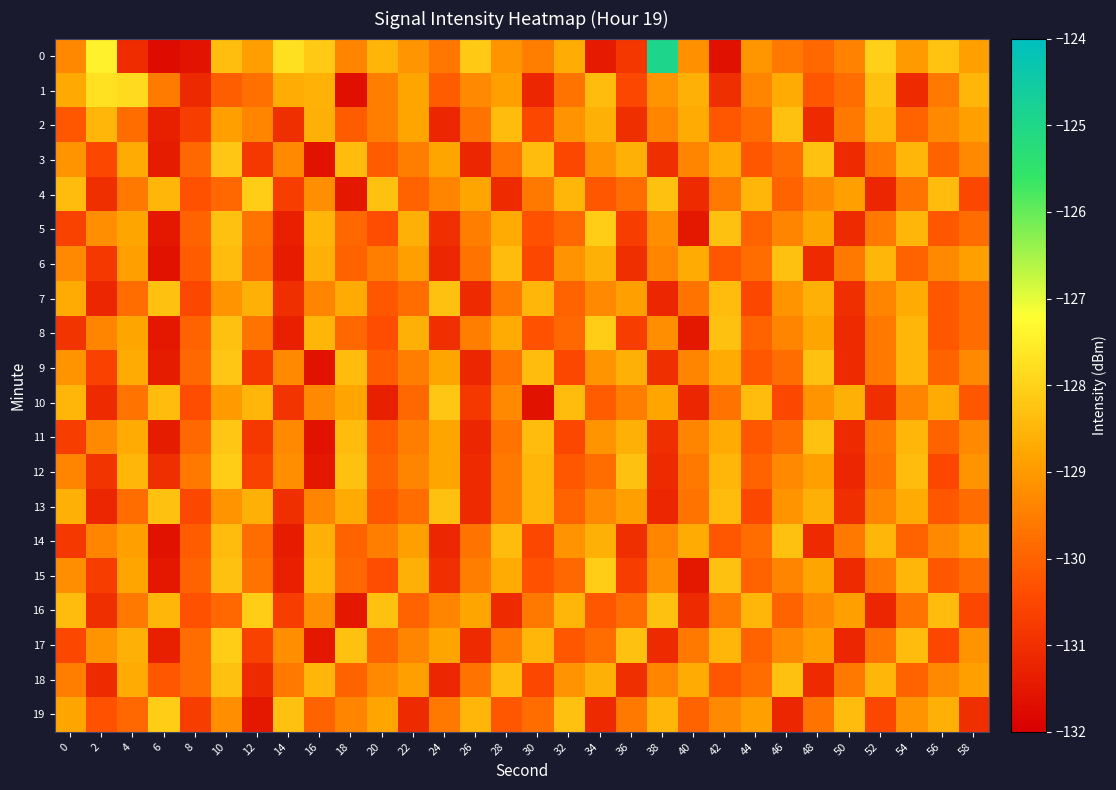

Reading left to right, list all the values displayed in this chart.

0: 0=-129.3	2=-127.4	4=-131.1	6=-131.7	8=-131.6	10=-128.4	12=-128.9	14=-127.7	16=-128.2	18=-129.4	20=-128.5	22=-129.1	24=-129.6	26=-128.2	28=-129.1	30=-129.5	32=-128.7	34=-131.4	36=-130.8	38=-124.9	40=-129.2	42=-131.6	44=-129.1	46=-129.6	48=-129.9	50=-129.4	52=-128.0	54=-129.0	56=-128.3	58=-128.9
1: 0=-128.7	2=-127.7	4=-127.9	6=-129.6	8=-131.1	10=-130.1	12=-129.8	14=-128.7	16=-128.6	18=-131.7	20=-129.5	22=-128.8	24=-130.1	26=-129.3	28=-128.9	30=-131.2	32=-129.7	34=-128.4	36=-130.5	38=-129.1	40=-128.6	42=-131.0	44=-129.4	46=-128.7	48=-130.2	50=-129.8	52=-128.3	54=-131.1	56=-129.6	58=-128.5
2: 0=-130.2	2=-128.5	4=-129.8	6=-131.3	8=-130.7	10=-128.9	12=-129.4	14=-131.0	16=-128.6	18=-130.1	20=-129.5	22=-128.8	24=-131.2	26=-129.7	28=-128.4	30=-130.5	32=-129.1	34=-128.6	36=-131.0	38=-129.4	40=-128.7	42=-130.2	44=-129.8	46=-128.3	48=-131.1	50=-129.6	52=-128.5	54=-130.0	56=-129.3	58=-128.9
3: 0=-129.1	2=-130.5	4=-128.7	6=-131.4	8=-129.9	10=-128.2	12=-130.8	14=-129.3	16=-131.6	18=-128.4	20=-130.1	22=-129.5	24=-128.8	26=-131.2	28=-129.7	30=-128.4	32=-130.5	34=-129.1	36=-128.6	38=-131.0	40=-129.4	42=-128.7	44=-130.2	46=-129.8	48=-128.3	50=-131.1	52=-129.6	54=-128.5	56=-130.0	58=-129.3
4: 0=-128.4	2=-131.0	4=-129.6	6=-128.5	8=-130.3	10=-129.9	12=-128.1	14=-130.7	16=-129.2	18=-131.5	20=-128.3	22=-130.0	24=-129.4	26=-128.8	28=-131.1	30=-129.6	32=-128.5	34=-130.2	36=-129.8	38=-128.3	40=-131.1	42=-129.6	44=-128.5	46=-130.0	48=-129.3	50=-128.9	52=-131.2	54=-129.7	56=-128.4	58=-130.5
5: 0=-130.6	2=-129.2	4=-128.8	6=-131.5	8=-130.0	10=-128.3	12=-129.7	14=-131.3	16=-128.5	18=-129.9	20=-130.4	22=-128.6	24=-131.0	26=-129.5	28=-128.7	30=-130.3	32=-129.9	34=-128.1	36=-130.7	38=-129.2	40=-131.5	42=-128.3	44=-130.0	46=-129.4	48=-128.8	50=-131.1	52=-129.6	54=-128.5	56=-130.2	58=-129.8
6: 0=-129.3	2=-130.8	4=-128.9	6=-131.6	8=-130.1	10=-128.4	12=-129.8	14=-131.4	16=-128.6	18=-130.0	20=-129.5	22=-128.9	24=-131.2	26=-129.7	28=-128.4	30=-130.5	32=-129.1	34=-128.6	36=-131.0	38=-129.4	40=-128.7	42=-130.2	44=-129.8	46=-128.3	48=-131.1	50=-129.6	52=-128.5	54=-130.0	56=-129.3	58=-128.9
7: 0=-128.7	2=-131.2	4=-129.8	6=-128.3	8=-130.5	10=-129.1	12=-128.6	14=-131.0	16=-129.4	18=-128.7	20=-130.2	22=-129.8	24=-128.3	26=-131.1	28=-129.6	30=-128.5	32=-130.0	34=-129.3	36=-128.9	38=-131.2	40=-129.7	42=-128.4	44=-130.5	46=-129.1	48=-128.6	50=-131.0	52=-129.4	54=-128.7	56=-130.2	58=-129.8
8: 0=-130.9	2=-129.4	4=-128.8	6=-131.5	8=-130.0	10=-128.3	12=-129.7	14=-131.3	16=-128.5	18=-129.9	20=-130.4	22=-128.6	24=-131.0	26=-129.5	28=-128.7	30=-130.3	32=-129.9	34=-128.1	36=-130.7	38=-129.2	40=-131.5	42=-128.3	44=-130.0	46=-129.4	48=-128.8	50=-131.1	52=-129.6	54=-128.5	56=-130.2	58=-129.8
9: 0=-129.1	2=-130.6	4=-128.7	6=-131.4	8=-129.9	10=-128.2	12=-130.8	14=-129.3	16=-131.6	18=-128.4	20=-130.1	22=-129.5	24=-128.8	26=-131.2	28=-129.7	30=-128.4	32=-130.5	34=-129.1	36=-128.6	38=-131.0	40=-129.4	42=-128.7	44=-130.2	46=-129.8	48=-128.3	50=-131.1	52=-129.6	54=-128.5	56=-130.0	58=-129.3
10: 0=-128.5	2=-131.1	4=-129.7	6=-128.4	8=-130.4	10=-129.0	12=-128.5	14=-130.9	16=-129.3	18=-128.8	20=-131.3	22=-129.9	24=-128.2	26=-130.8	28=-129.3	30=-131.6	32=-128.4	34=-130.1	36=-129.5	38=-128.8	40=-131.2	42=-129.7	44=-128.4	46=-130.5	48=-129.1	50=-128.6	52=-131.0	54=-129.4	56=-128.7	58=-130.2
11: 0=-130.7	2=-129.3	4=-128.7	6=-131.4	8=-129.9	10=-128.2	12=-130.8	14=-129.3	16=-131.6	18=-128.4	20=-130.1	22=-129.5	24=-128.8	26=-131.2	28=-129.7	30=-128.4	32=-130.5	34=-129.1	36=-128.6	38=-131.0	40=-129.4	42=-128.7	44=-130.2	46=-129.8	48=-128.3	50=-131.1	52=-129.6	54=-128.5	56=-130.0	58=-129.3
12: 0=-129.4	2=-130.9	4=-128.5	6=-131.0	8=-129.6	10=-128.1	12=-130.6	14=-129.2	16=-131.5	18=-128.3	20=-130.0	22=-129.4	24=-128.8	26=-131.1	28=-129.6	30=-128.5	32=-130.2	34=-129.8	36=-128.3	38=-131.1	40=-129.6	42=-128.5	44=-130.0	46=-129.3	48=-128.9	50=-131.2	52=-129.7	54=-128.4	56=-130.5	58=-129.1
13: 0=-128.6	2=-131.2	4=-129.8	6=-128.3	8=-130.5	10=-129.1	12=-128.6	14=-131.0	16=-129.4	18=-128.7	20=-130.2	22=-129.8	24=-128.3	26=-131.1	28=-129.6	30=-128.5	32=-130.0	34=-129.3	36=-128.9	38=-131.2	40=-129.7	42=-128.4	44=-130.5	46=-129.1	48=-128.6	50=-131.0	52=-129.4	54=-128.7	56=-130.2	58=-129.8
14: 0=-130.8	2=-129.4	4=-128.9	6=-131.6	8=-130.1	10=-128.4	12=-129.8	14=-131.4	16=-128.6	18=-130.0	20=-129.5	22=-128.9	24=-131.2	26=-129.7	28=-128.4	30=-130.5	32=-129.1	34=-128.6	36=-131.0	38=-129.4	40=-128.7	42=-130.2	44=-129.8	46=-128.3	48=-131.1	50=-129.6	52=-128.5	54=-130.0	56=-129.3	58=-128.9
15: 0=-129.2	2=-130.7	4=-128.8	6=-131.5	8=-130.0	10=-128.3	12=-129.7	14=-131.3	16=-128.5	18=-129.9	20=-130.4	22=-128.6	24=-131.0	26=-129.5	28=-128.7	30=-130.3	32=-129.9	34=-128.1	36=-130.7	38=-129.2	40=-131.5	42=-128.3	44=-130.0	46=-129.4	48=-128.8	50=-131.1	52=-129.6	54=-128.5	56=-130.2	58=-129.8
16: 0=-128.4	2=-131.0	4=-129.6	6=-128.5	8=-130.3	10=-129.9	12=-128.1	14=-130.7	16=-129.2	18=-131.5	20=-128.3	22=-130.0	24=-129.4	26=-128.8	28=-131.1	30=-129.6	32=-128.5	34=-130.2	36=-129.8	38=-128.3	40=-131.1	42=-129.6	44=-128.5	46=-130.0	48=-129.3	50=-128.9	52=-131.2	54=-129.7	56=-128.4	58=-130.5
17: 0=-130.5	2=-129.1	4=-128.6	6=-131.3	8=-129.8	10=-128.1	12=-130.6	14=-129.2	16=-131.5	18=-128.3	20=-130.0	22=-129.4	24=-128.8	26=-131.1	28=-129.6	30=-128.5	32=-130.2	34=-129.8	36=-128.3	38=-131.1	40=-129.6	42=-128.5	44=-130.0	46=-129.3	48=-128.9	50=-131.2	52=-129.7	54=-128.4	56=-130.5	58=-129.1
18: 0=-129.5	2=-131.1	4=-128.7	6=-130.2	8=-129.8	10=-128.3	12=-131.1	14=-129.6	16=-128.5	18=-130.0	20=-129.3	22=-128.9	24=-131.2	26=-129.7	28=-128.4	30=-130.5	32=-129.1	34=-128.6	36=-131.0	38=-129.4	40=-128.7	42=-130.2	44=-129.8	46=-128.3	48=-131.1	50=-129.6	52=-128.5	54=-130.0	56=-129.3	58=-128.9
19: 0=-128.8	2=-130.3	4=-129.9	6=-128.1	8=-130.7	10=-129.2	12=-131.5	14=-128.3	16=-130.0	18=-129.4	20=-128.8	22=-131.1	24=-129.6	26=-128.5	28=-130.2	30=-129.8	32=-128.3	34=-131.1	36=-129.6	38=-128.5	40=-130.0	42=-129.3	44=-128.9	46=-131.2	48=-129.7	50=-128.4	52=-130.5	54=-129.1	56=-128.6	58=-131.0